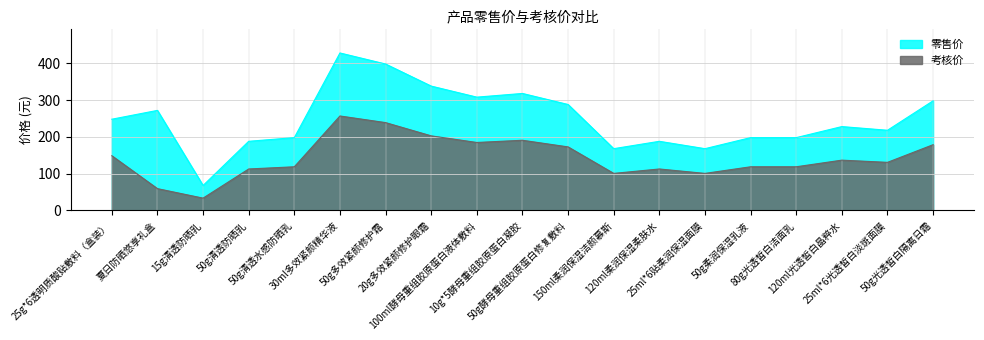

What is the total value across all series at 120ml光透皙白晶粹水?

364.8